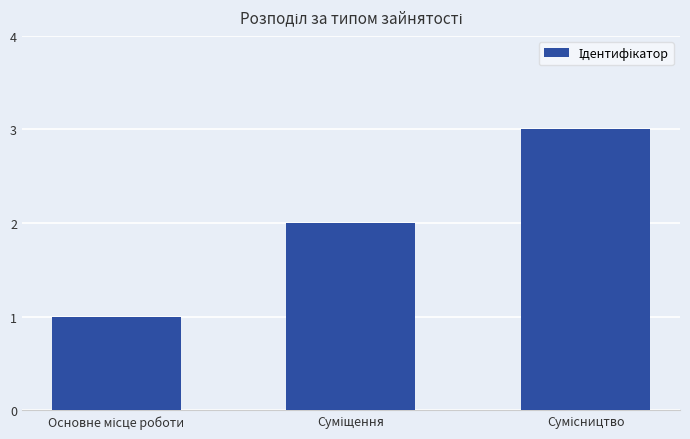

What is the maximum value shown in the chart?

3